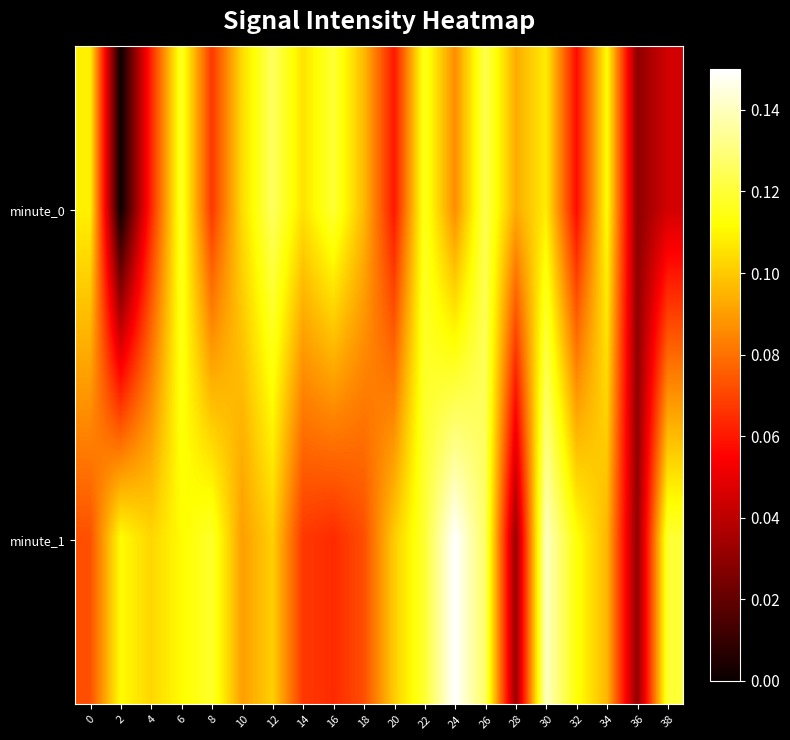

At which category does the chart reach its peak across all series?

24